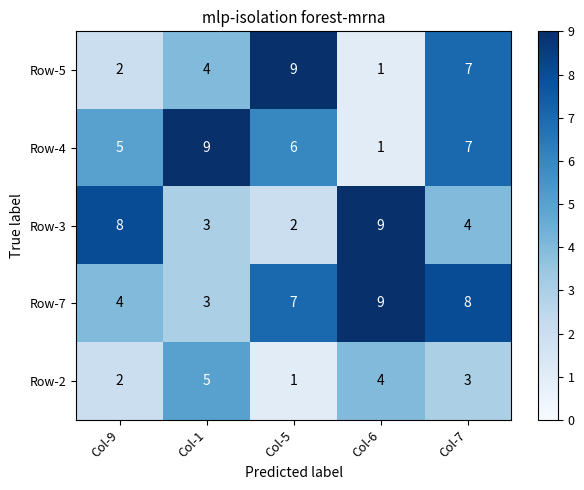

What is the difference between the second highest and minimum values in the Row-3 series?

6